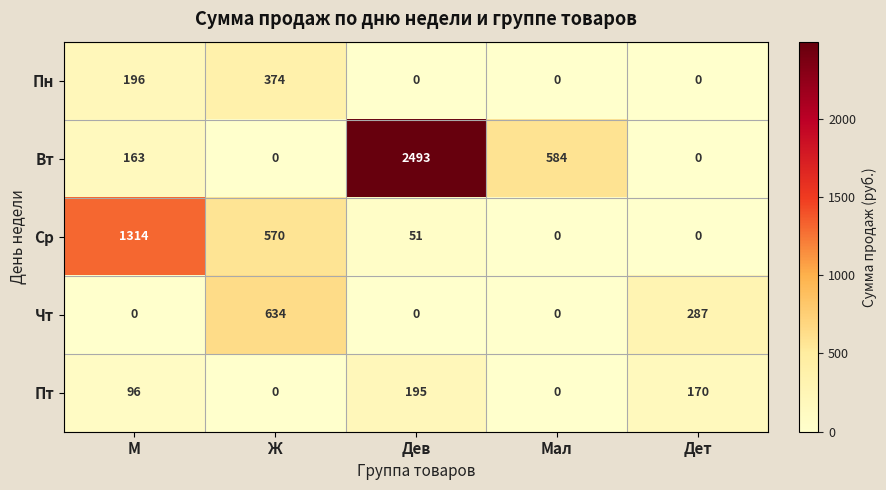

At how many categories does at least one series exceed 7?

5